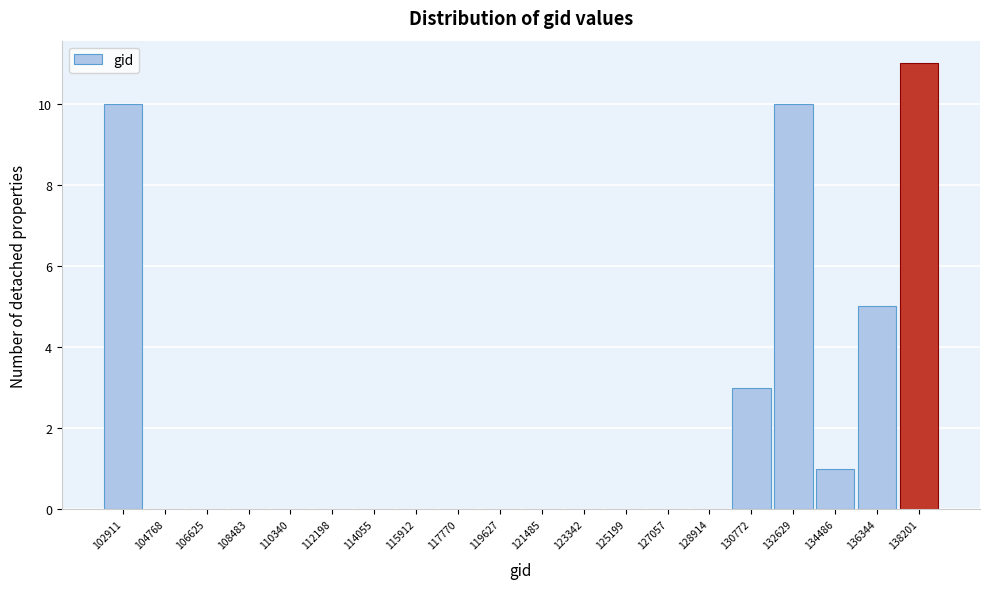

Reading left to right, transcribe all the data shown in this chart.

102911=10	104768=0	106625=0	108483=0	110340=0	112198=0	114055=0	115912=0	117770=0	119627=0	121485=0	123342=0	125199=0	127057=0	128914=0	130772=3	132629=10	134486=1	136344=5	138201=11